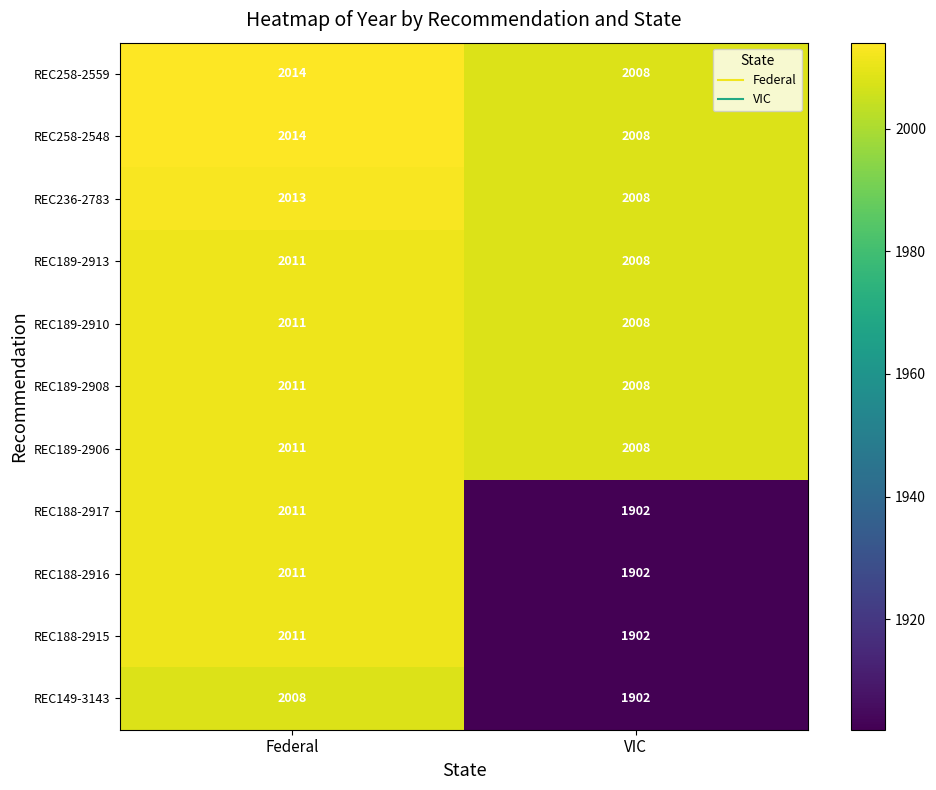

Count the number of data series in this chart.

11